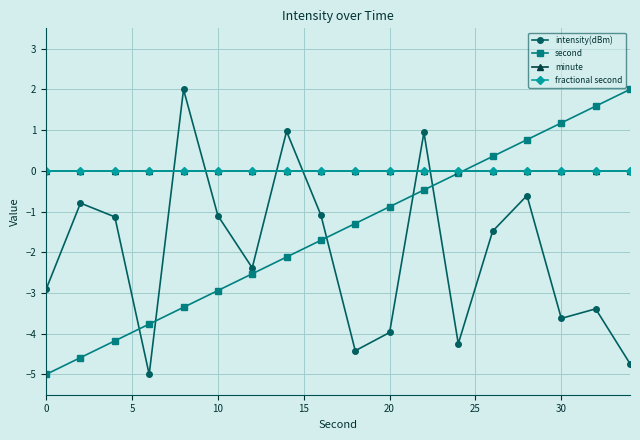

Is this an area chart (filled region under the line)?

No